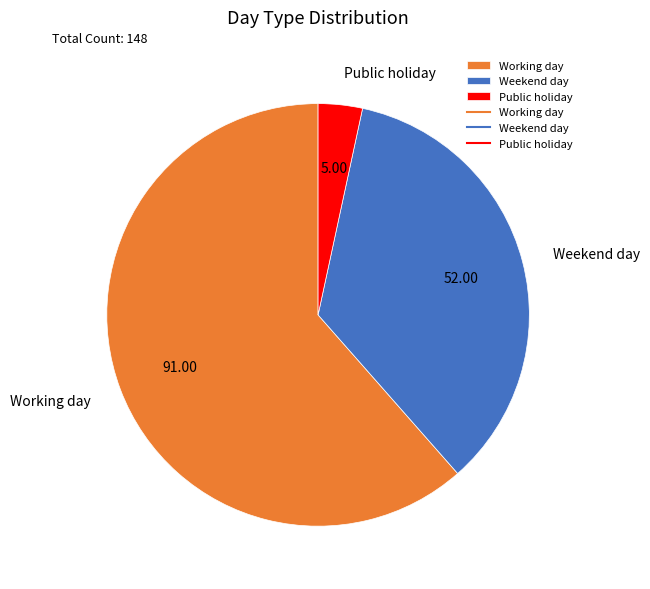

Does Weekend day account for over 50% of the chart?

No